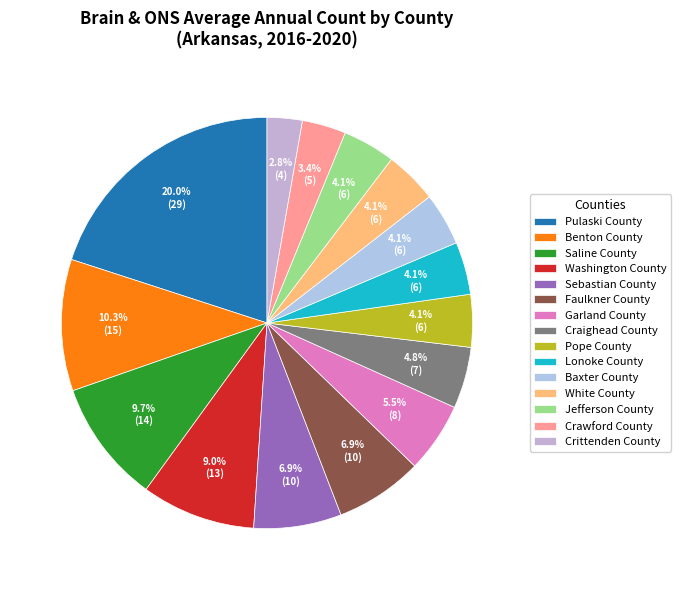

Is Sebastian County the majority of the pie?

No